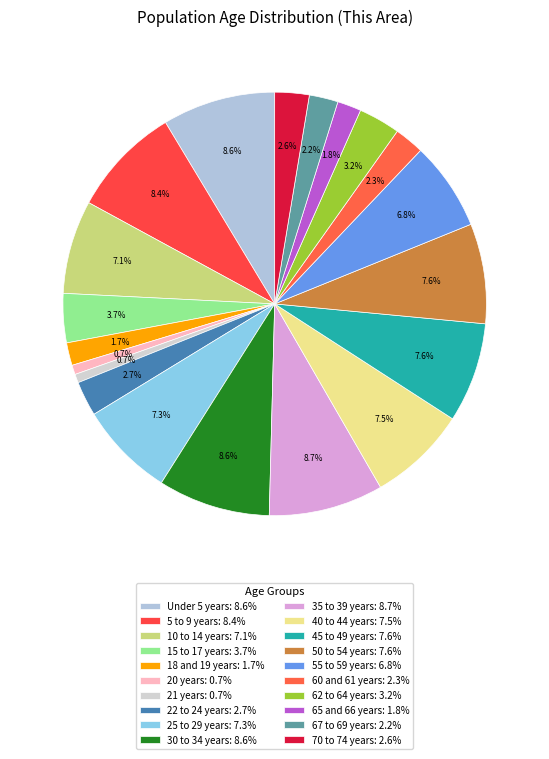

Approximately how many times larger is the value at 5 to 9 years compared to 45 to 49 years?

1.1